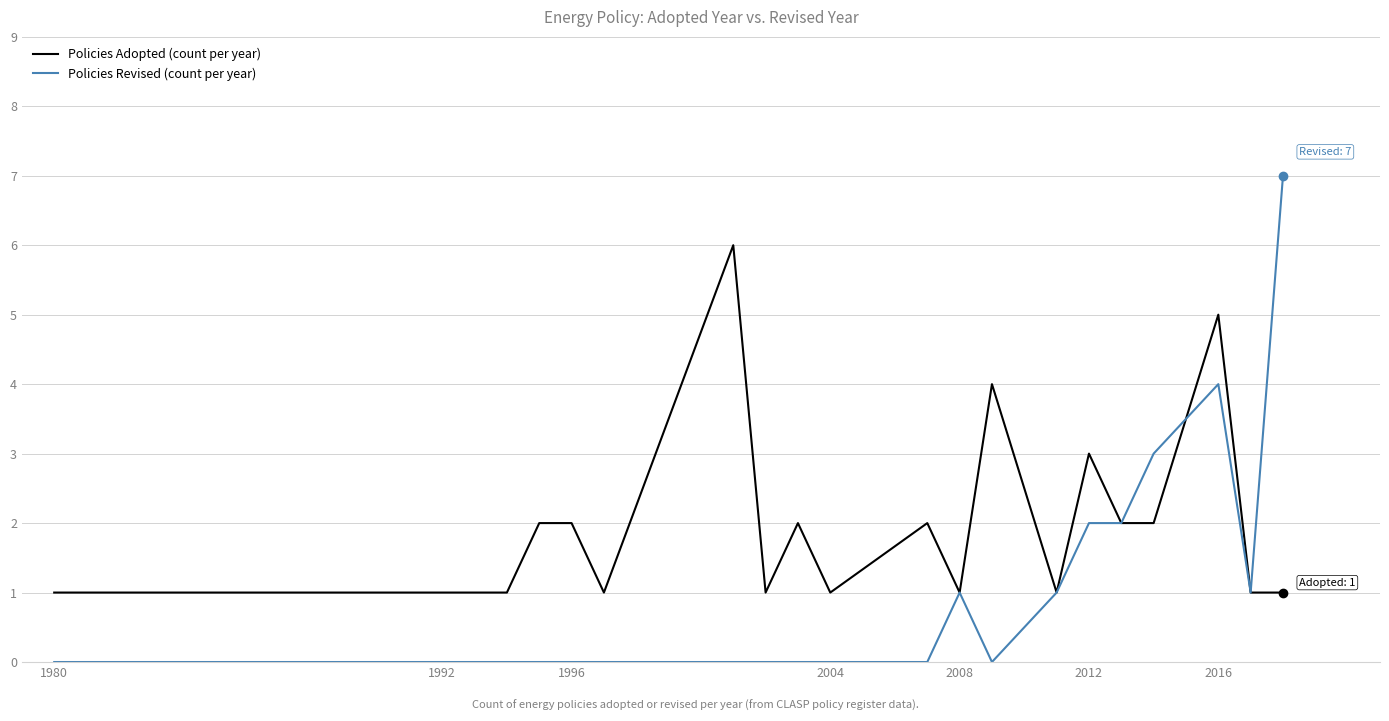

Rank the series by their maximum value, from lowest to highest.

Policies Adopted (count per year), Policies Revised (count per year)